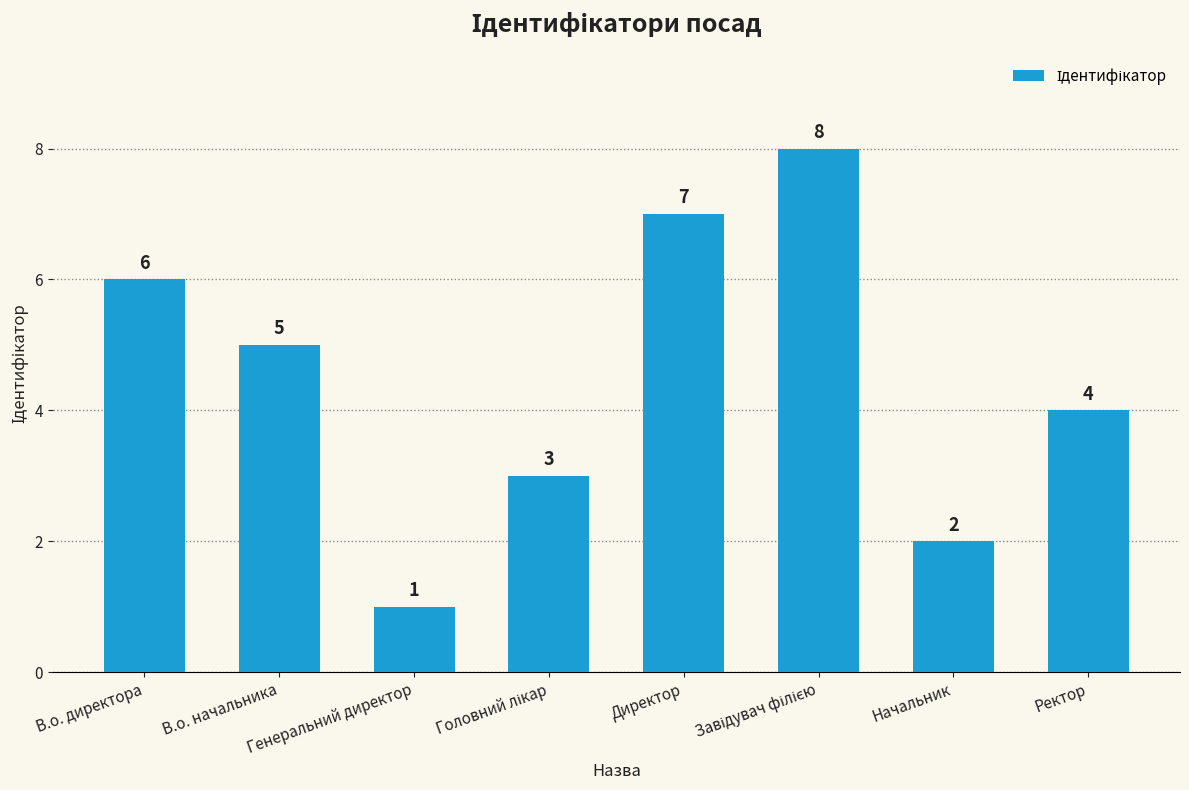

What is the label of the 1st bar from the left?

В.о. директора